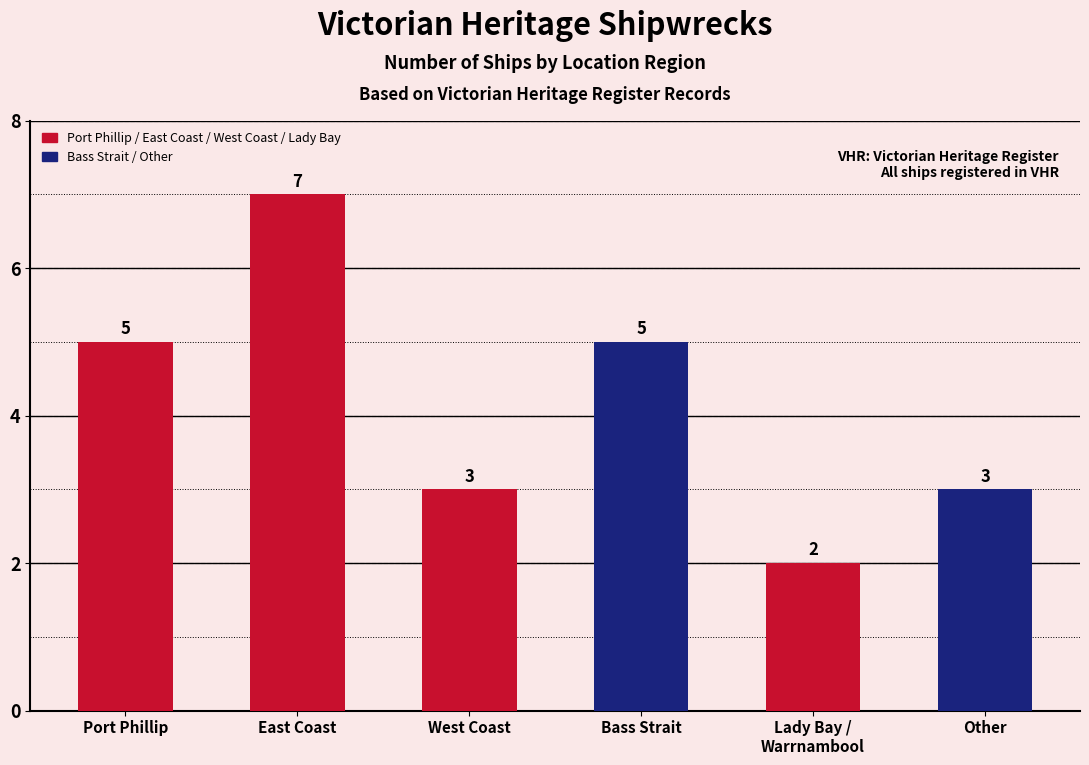

What position from the left is Port Phillip?

1